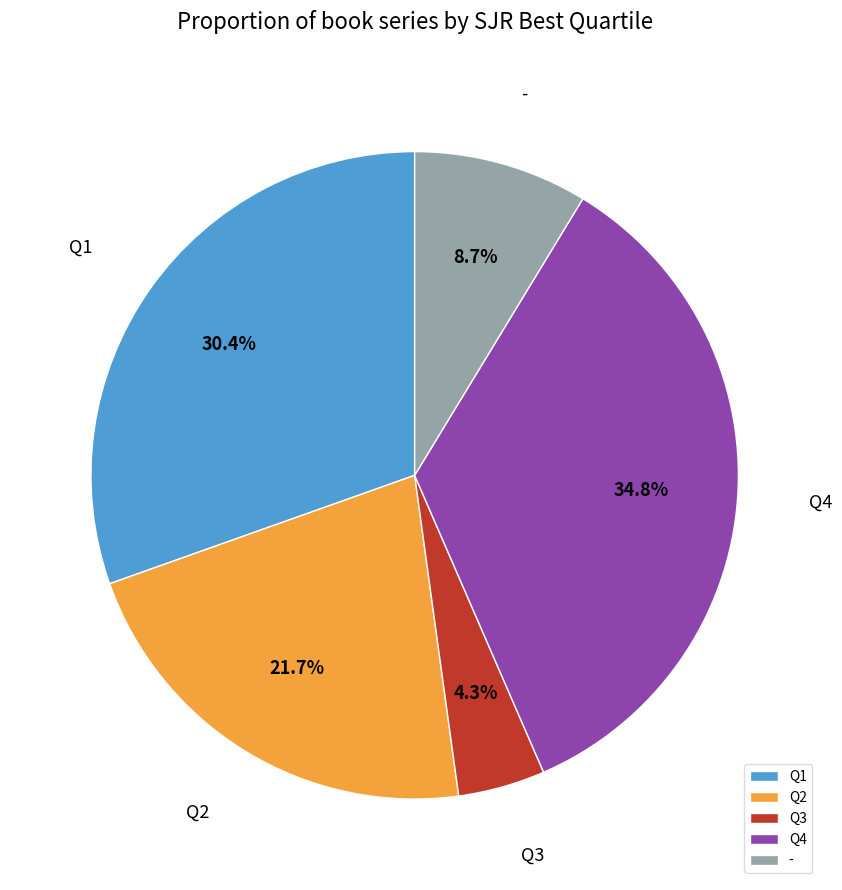

Do Q1 and Q4 together represent more than half of the pie?

Yes